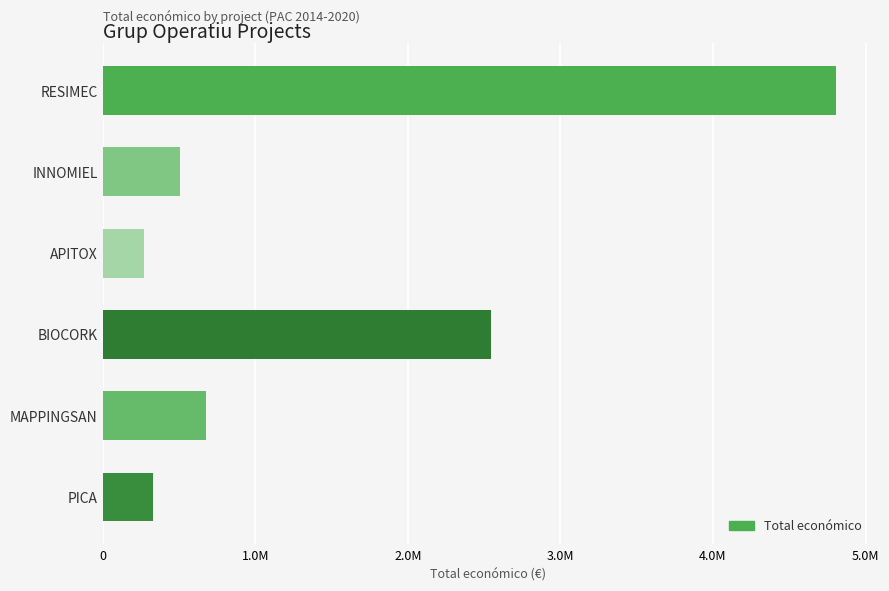

Does the chart contain any negative values?

No